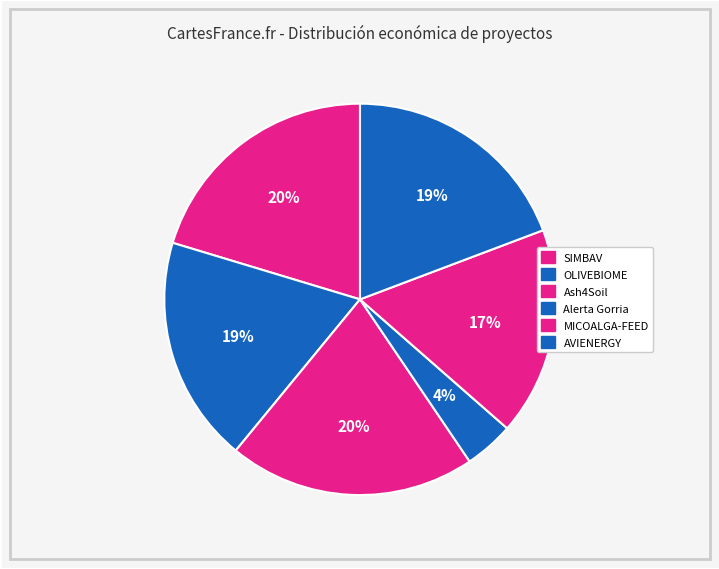

Which has a higher value, MICOALGA-FEED or OLIVEBIOME?

OLIVEBIOME